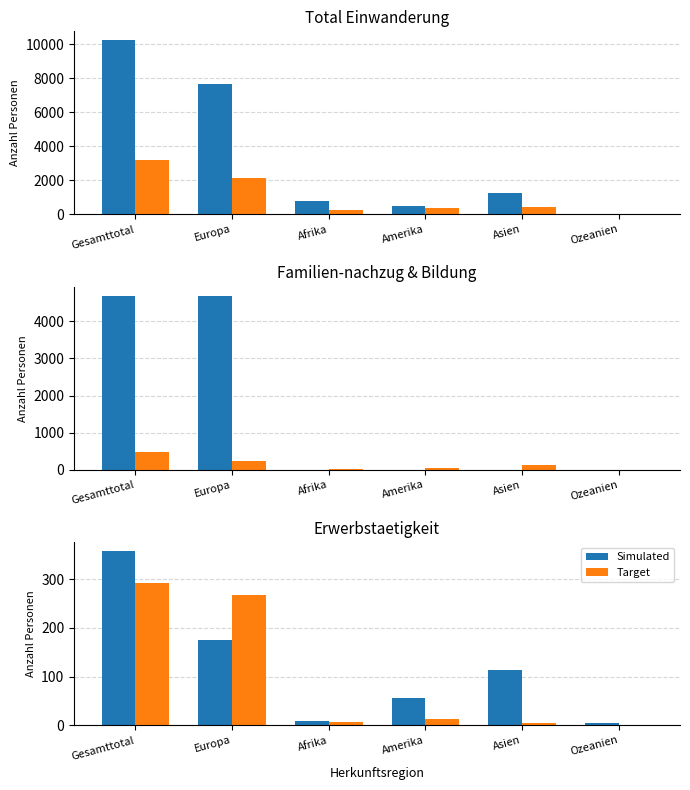

Rank the series by their maximum value, from highest to lowest.

Simulated, Target